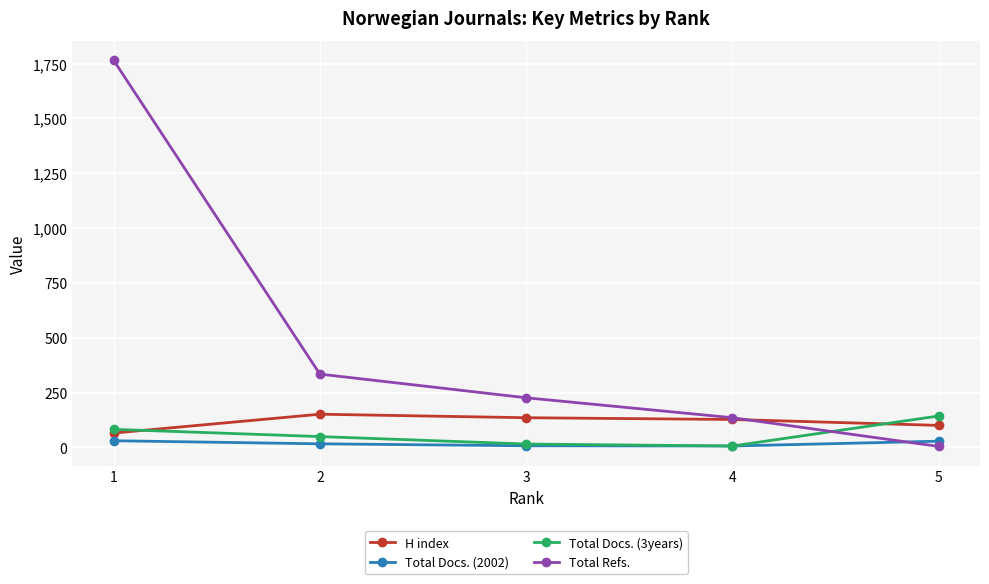

Which series has the largest range (max minus min)?

Total Refs.